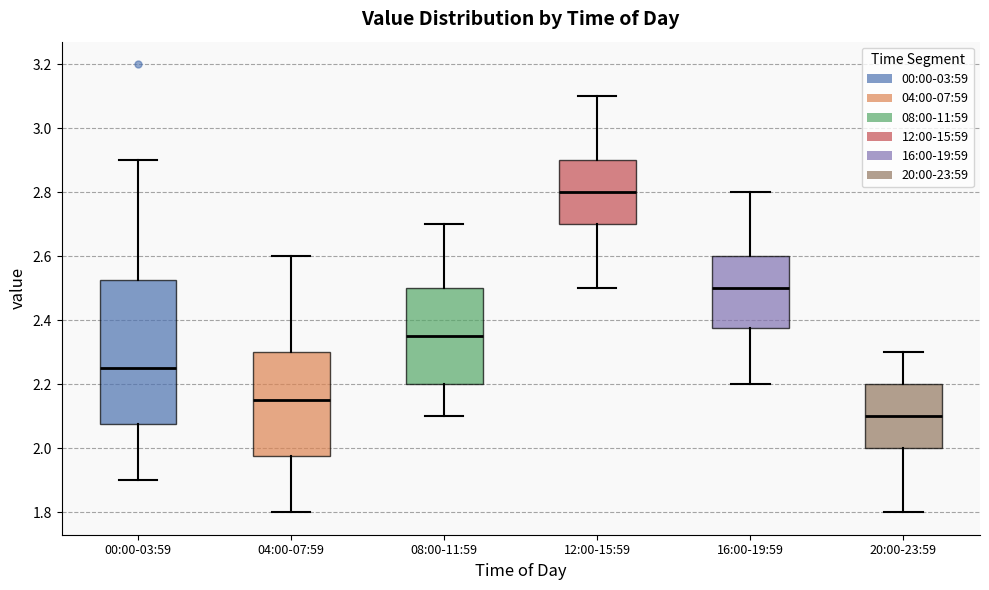

Where does the median line of the box for 12:00-15:59 sit on the y-axis? The values are not printed on the chart, so give them approximately, as read against the axis.

2.80